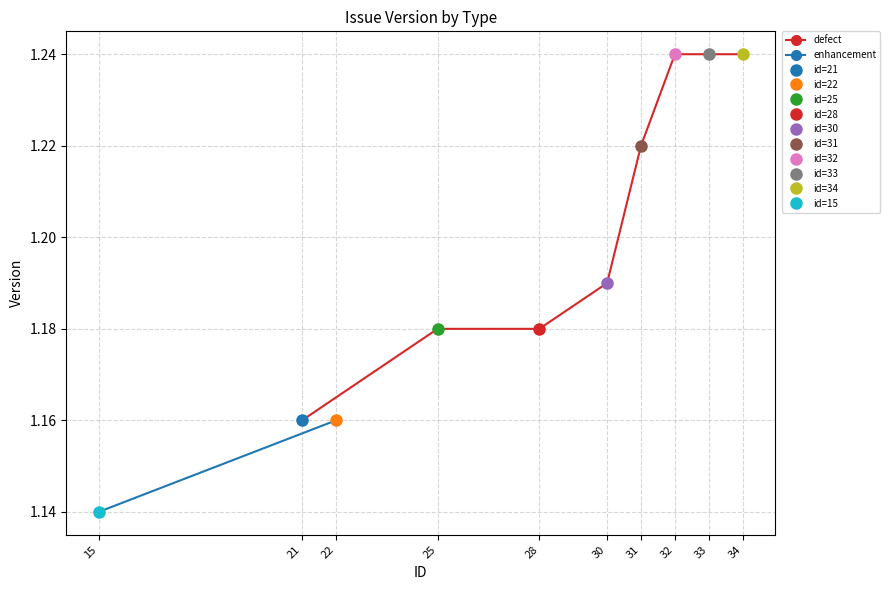

What is the value of the 6th point from the left?

1.2